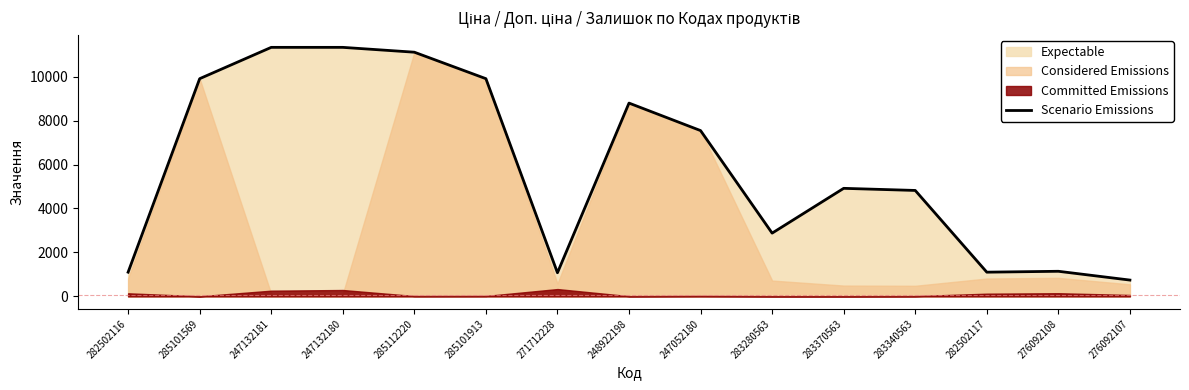

The Scenario Emissions series shows 11334.0 at 247132180. True or false?

True